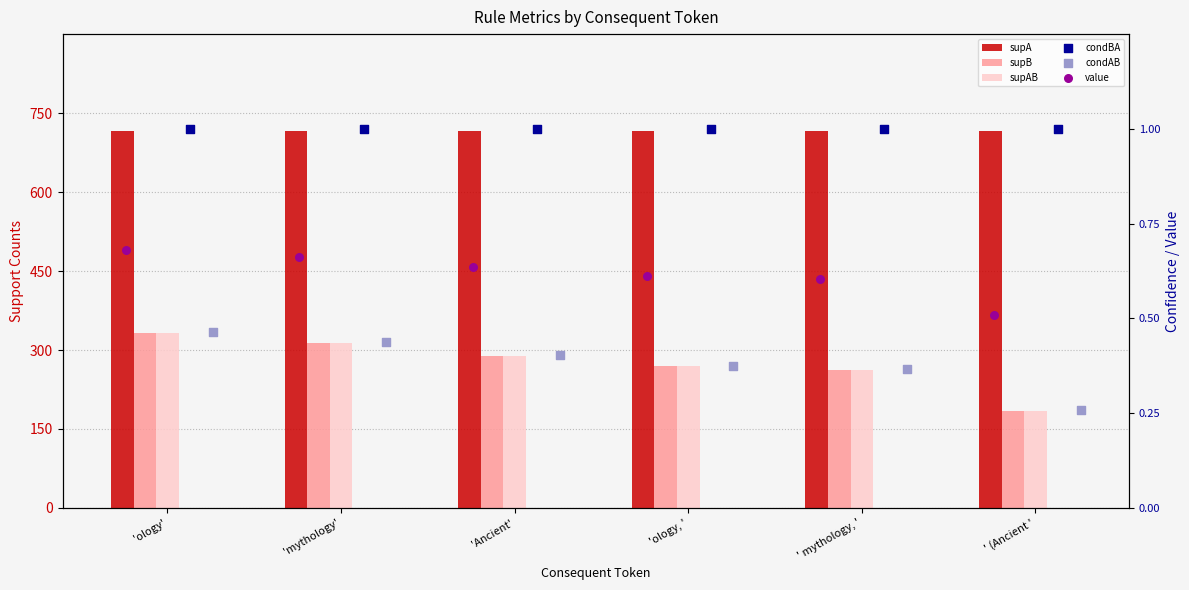

Is the value of supB at 'ology' greater than the value of value at 'mythology'?

Yes